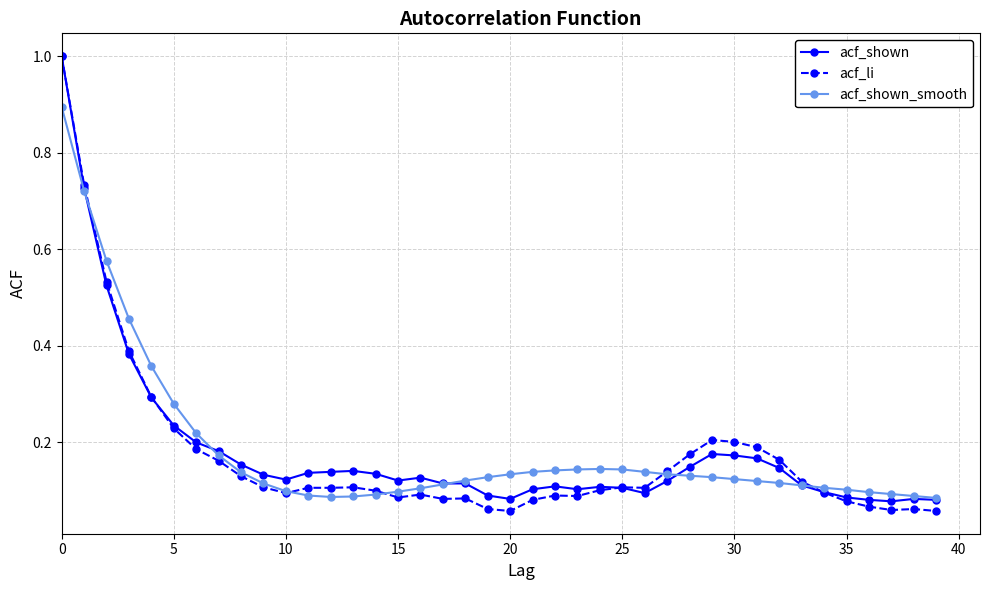

What is the maximum value for acf_shown_smooth?

0.9